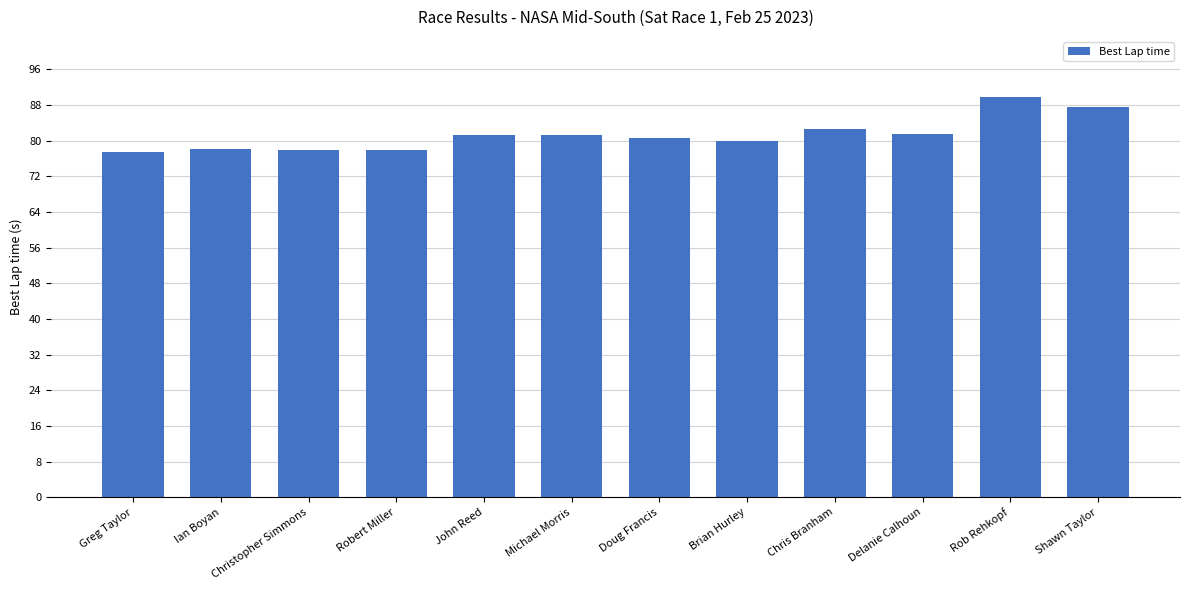

What is the maximum value shown in the chart?

89.8